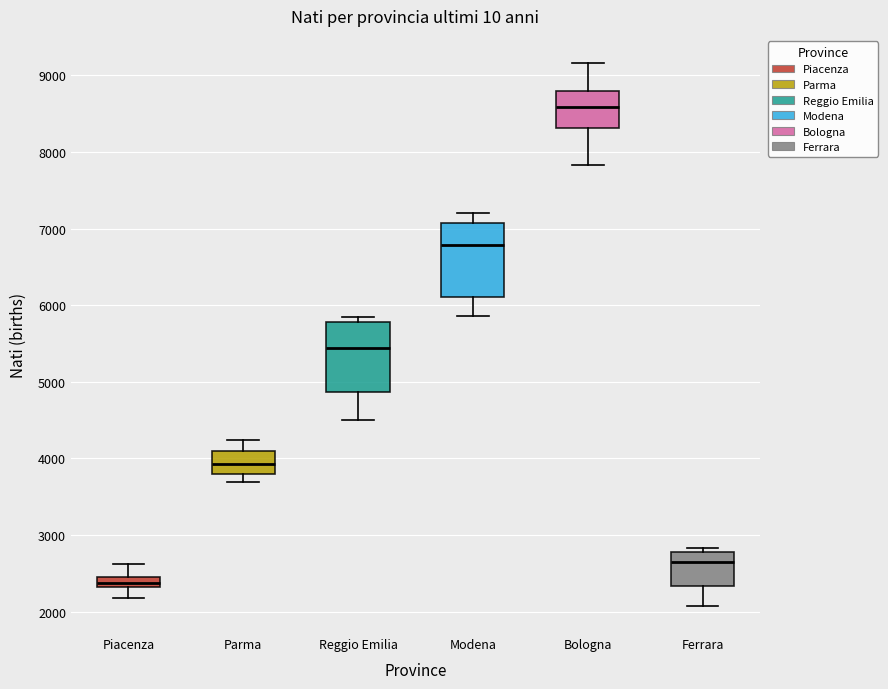

Which box's median line is the lowest?

Piacenza